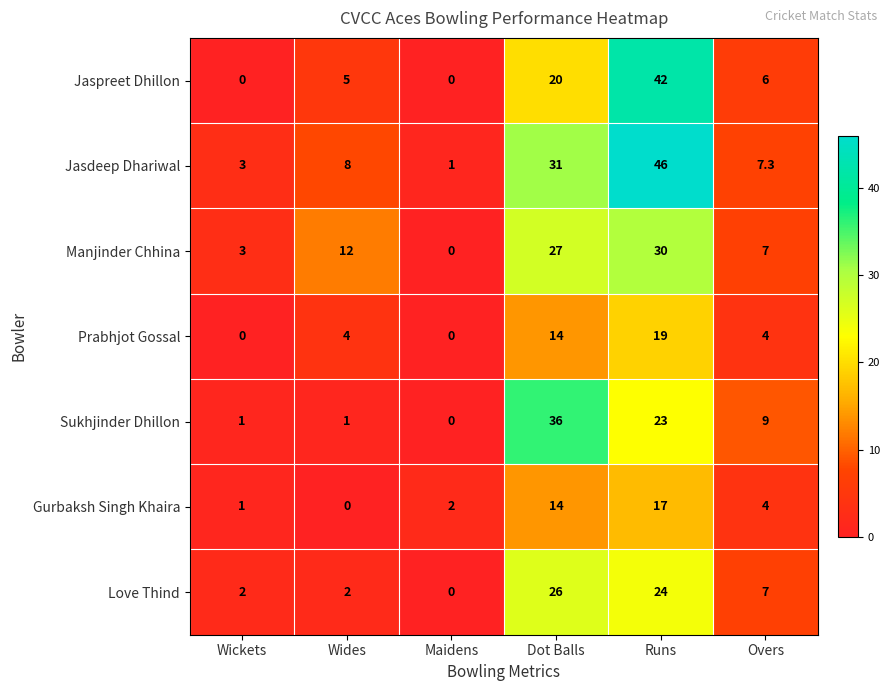

How many distinct data groups are displayed?

7